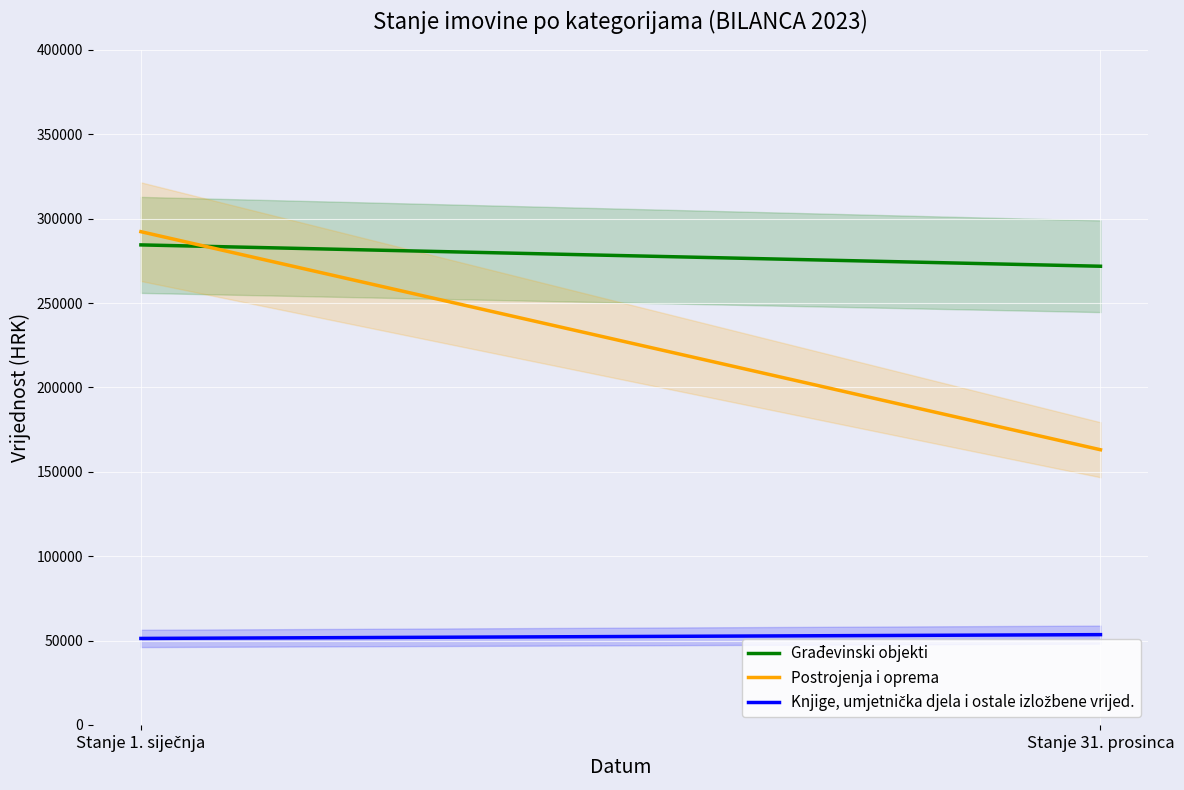

The value of Građevinski objekti at Stanje 31. prosinca is 171315.3. True or false?

False